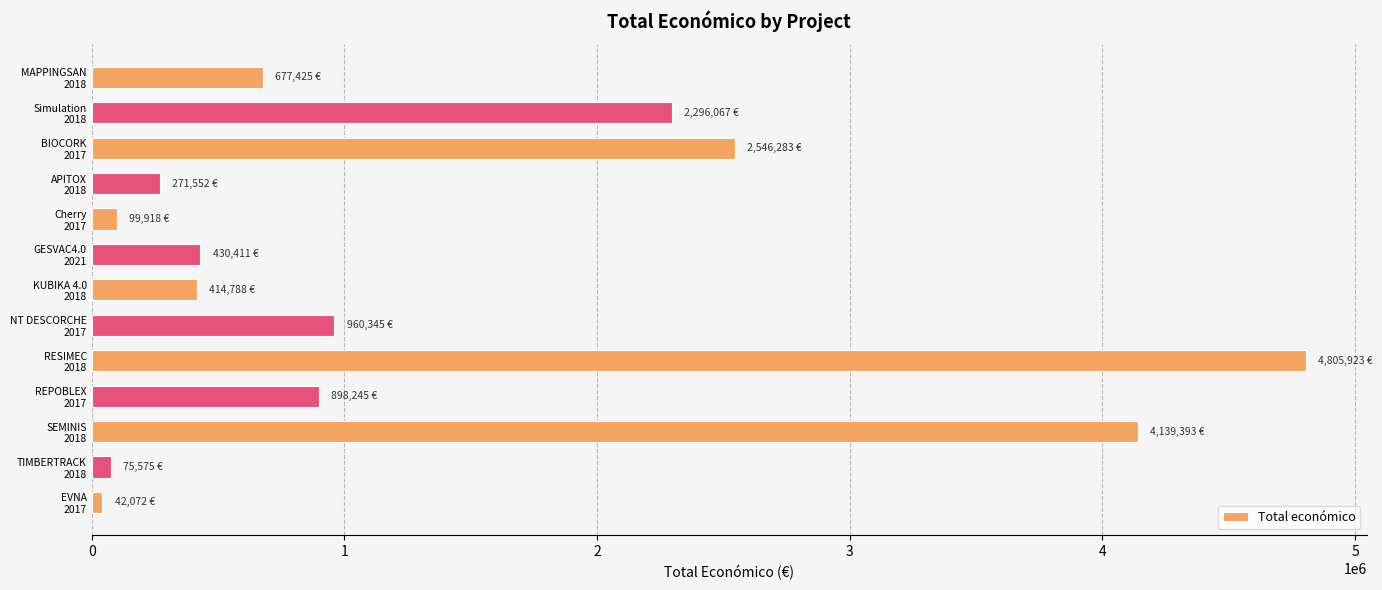

What is the sum of all values?

17657997